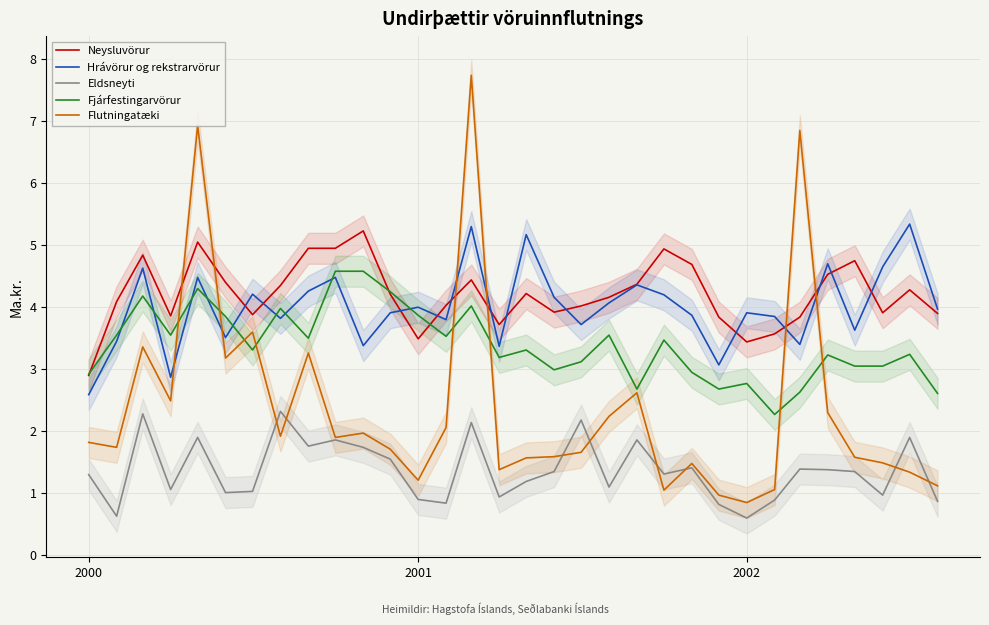

At which label does Hrávörur og rekstrarvörur reach its minimum?

2000